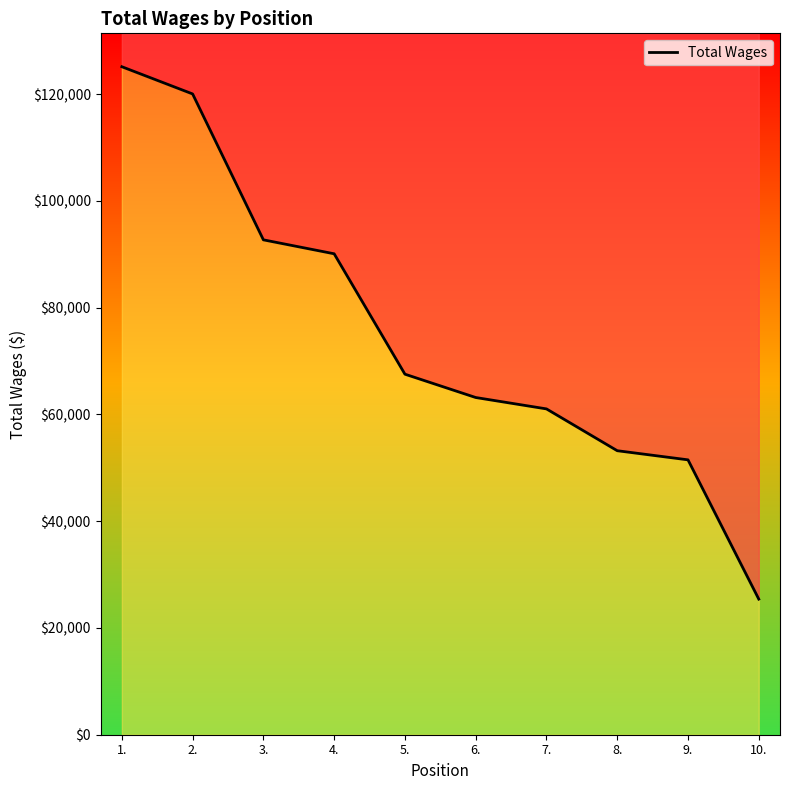

How many data points are less than 67553?

5